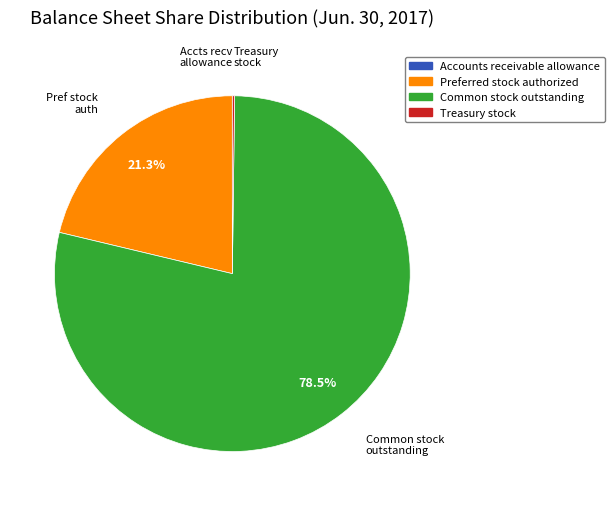

What percentage is NOT represented by Common stock outstanding?

21.5%